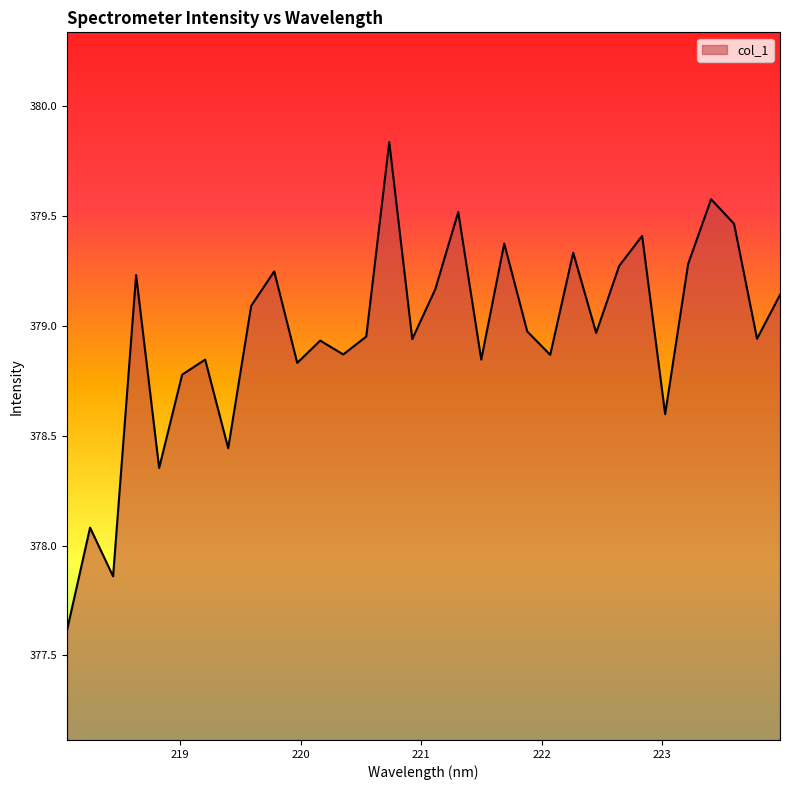

What is the minimum value shown in the chart?

377.6